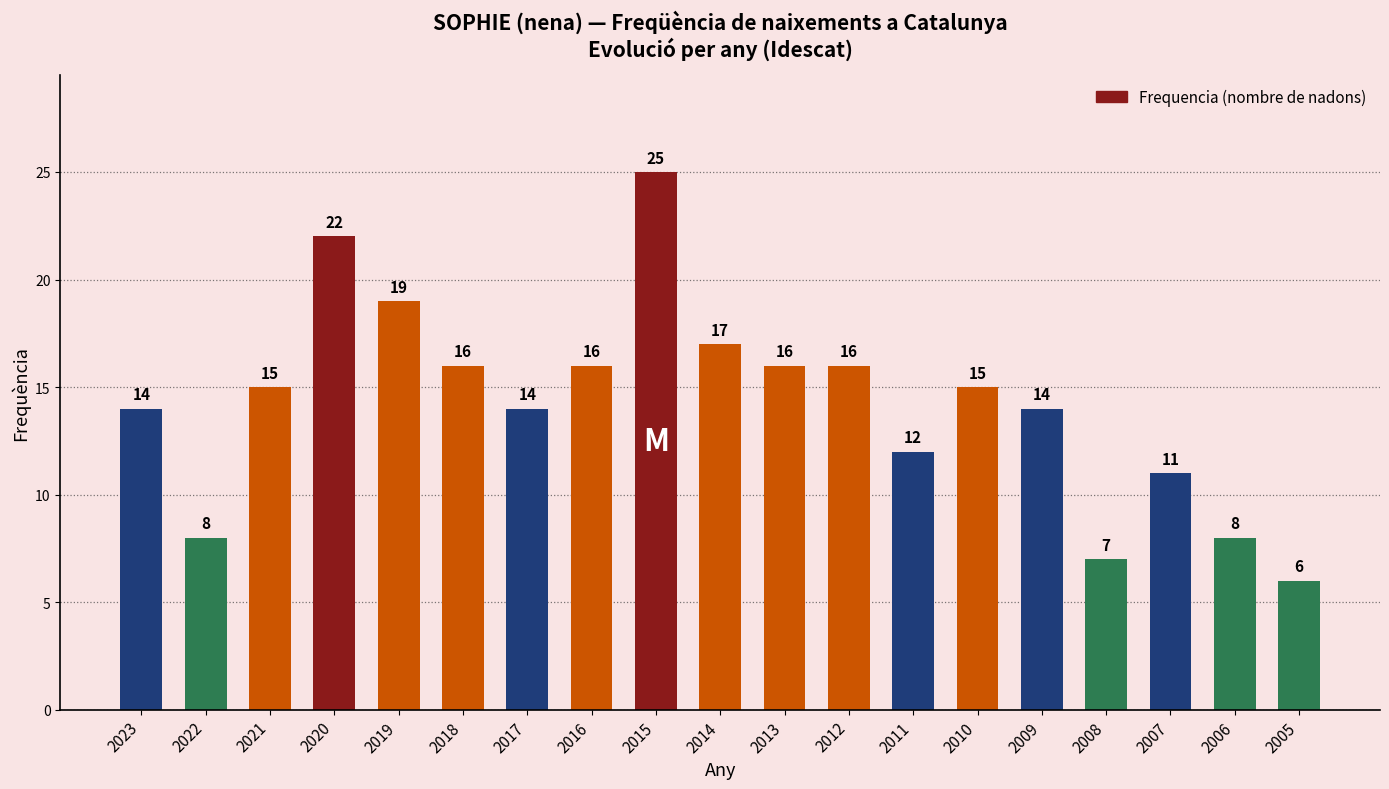

Reading left to right, transcribe all the data shown in this chart.

2023=14	2022=8	2021=15	2020=22	2019=19	2018=16	2017=14	2016=16	2015=25	2014=17	2013=16	2012=16	2011=12	2010=15	2009=14	2008=7	2007=11	2006=8	2005=6